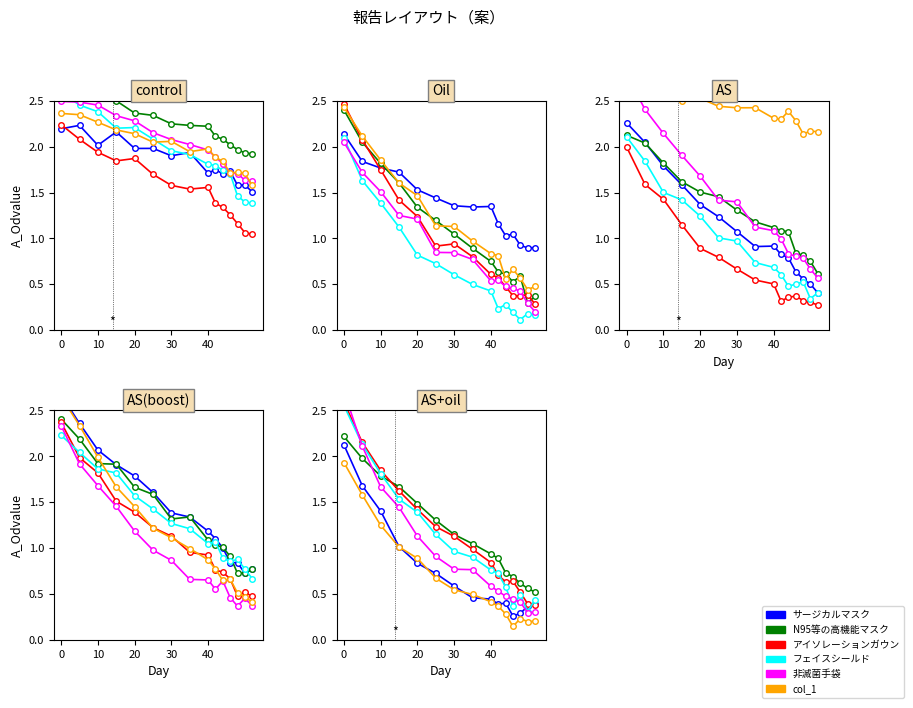

Which series ends up on top after the final intersection of サージカルマスク and 非滅菌手袋?

サージカルマスク